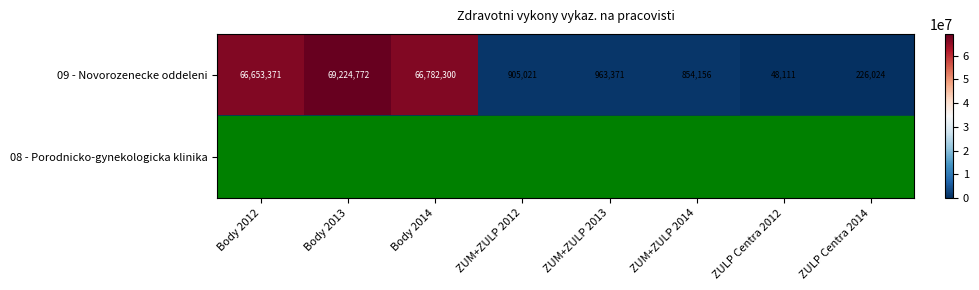

What is the sum of all 09 - Novorozenecke oddeleni values?

205657126